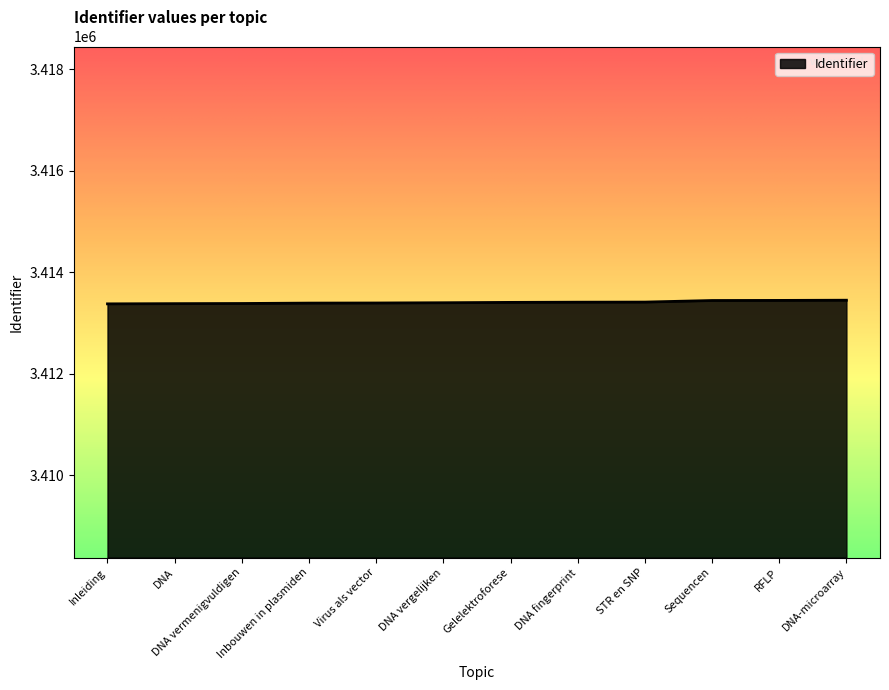

Approximately how many times larger is the value at DNA-microarray compared to Inbouwen in plasmiden?

1.0